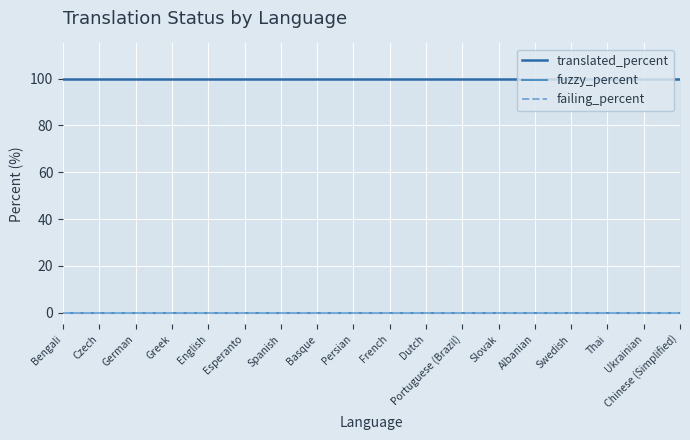

What is the label of the 5th point from the right?

Albanian